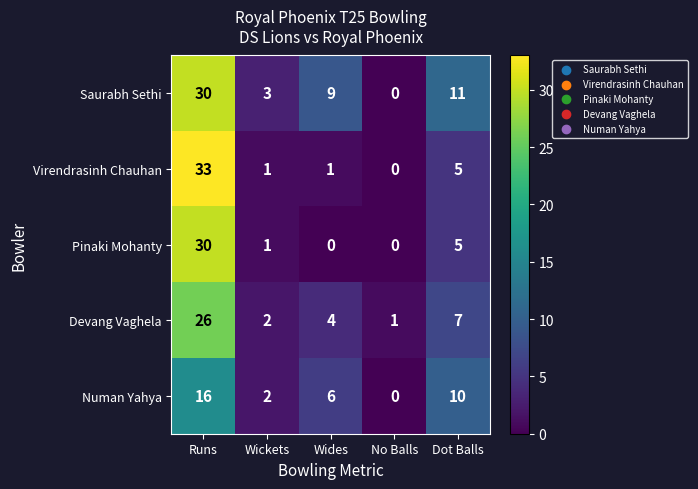

Which series has the widest spread of values?

Virendrasinh Chauhan